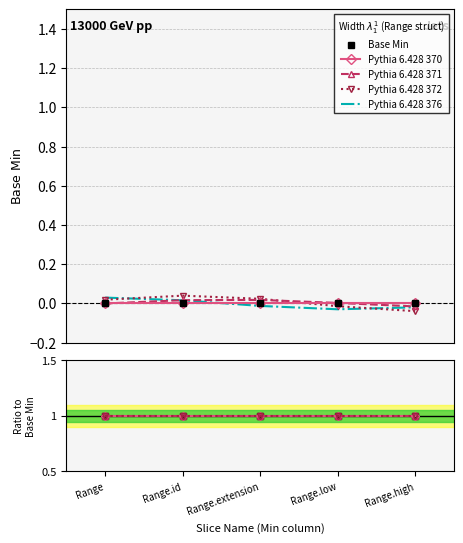

Count the number of categories in the chart.

5